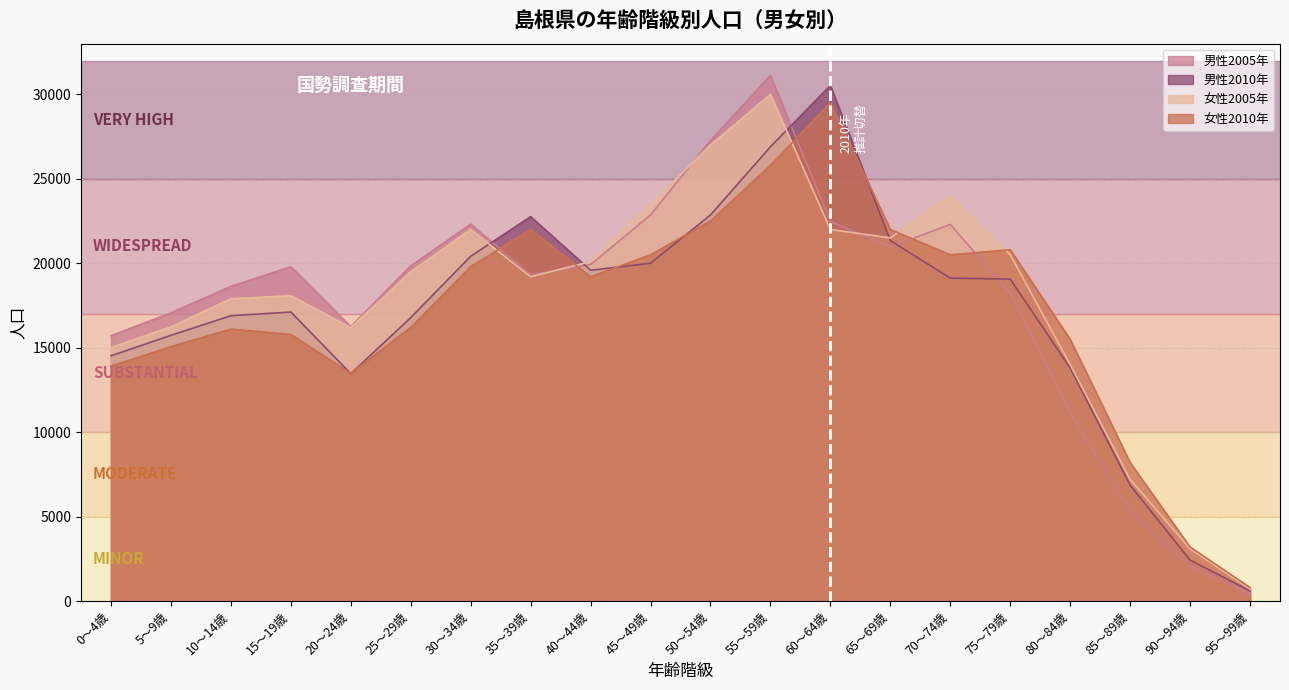

In 女性2010年, how many points are higher than both neighbors (excluding endpoints)?

4